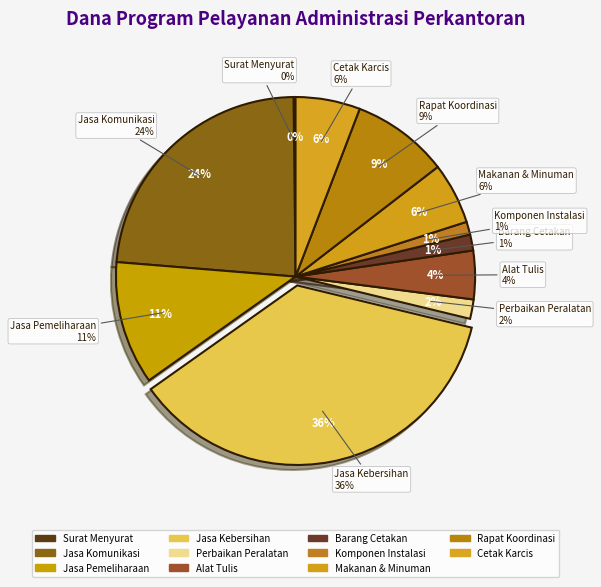

Which slice is the smallest?

Penyediaan jasa surat menyurat